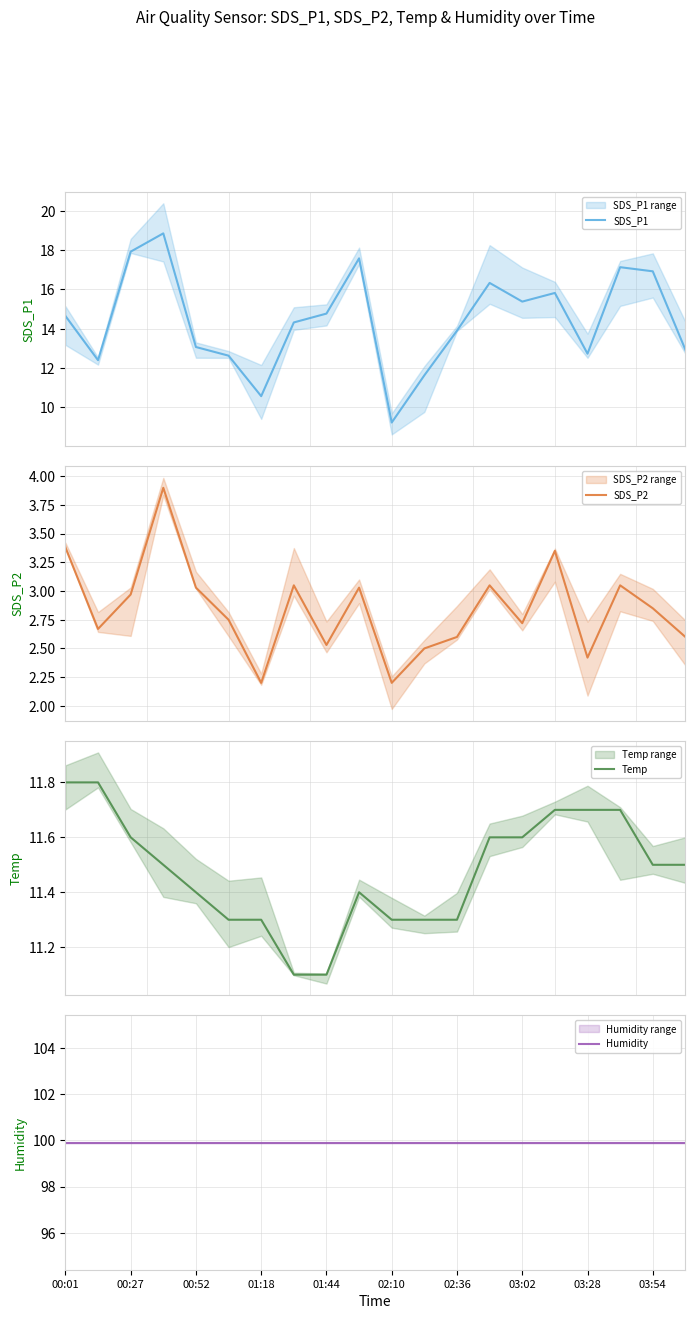

At how many categories does at least one series exceed 59?

20